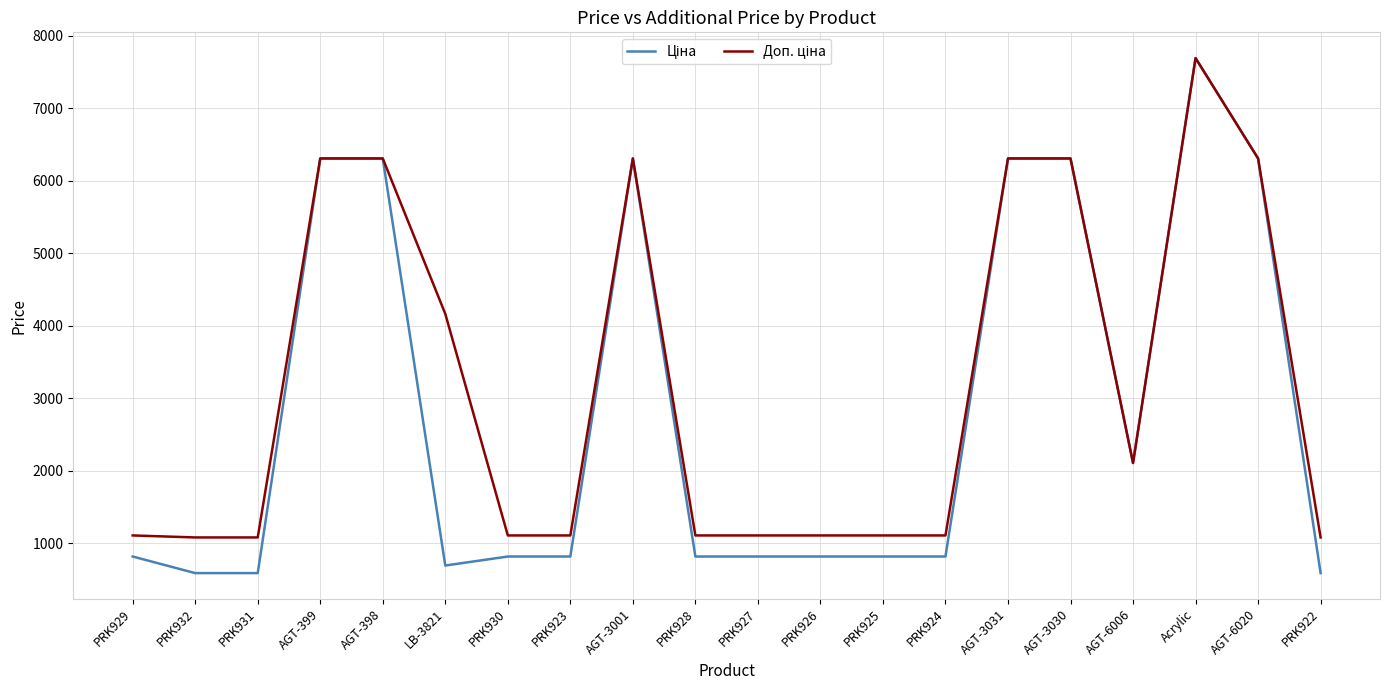

What is the total value across all series at PRK931?

1671.6